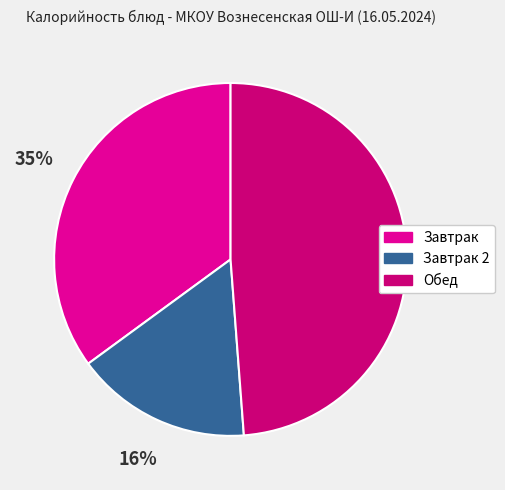

How many slices are in this pie chart?

3